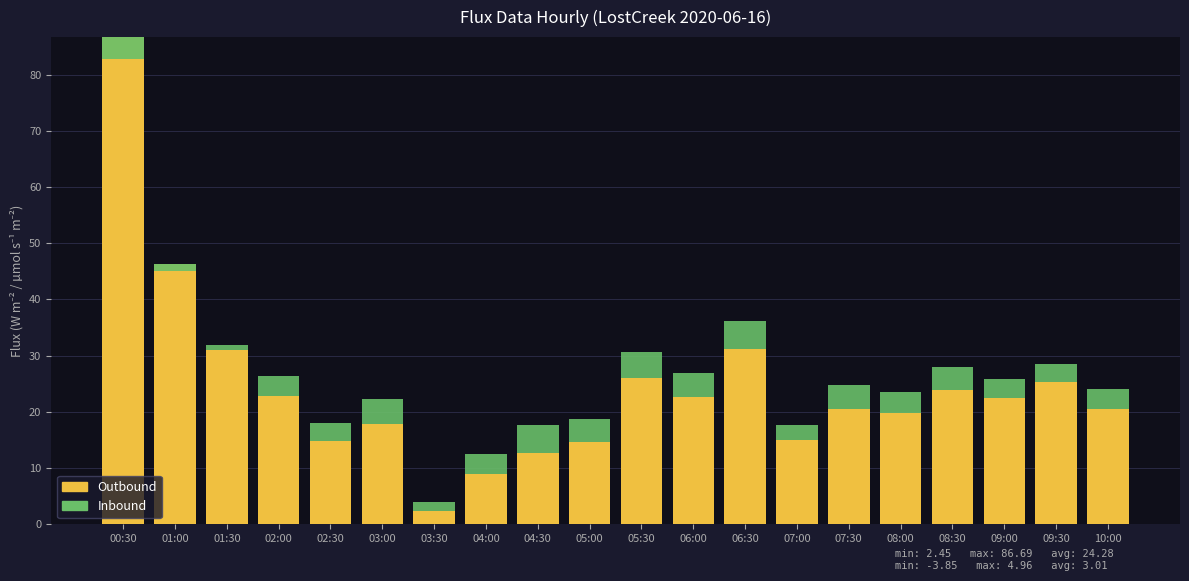

Is the value of Inbound at 02:00 greater than the value of Outbound at 02:30?

No